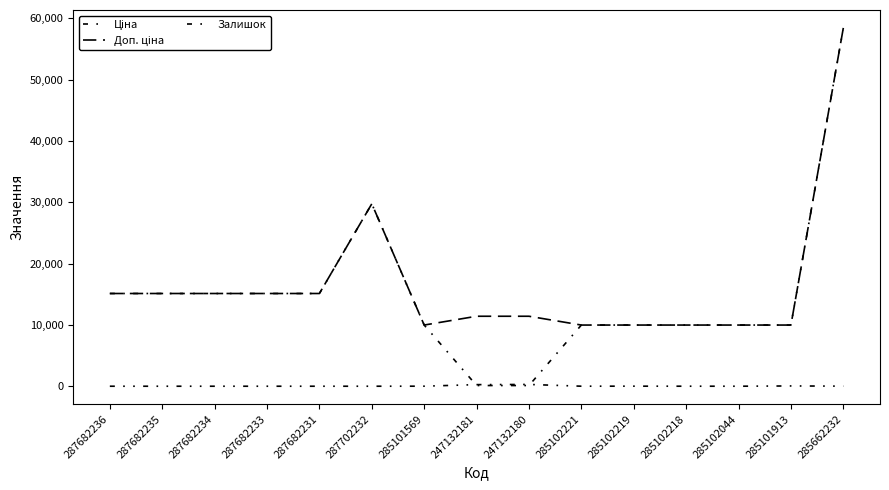

True or false: Залишок has more than 2 points higher than both neighbors.

True